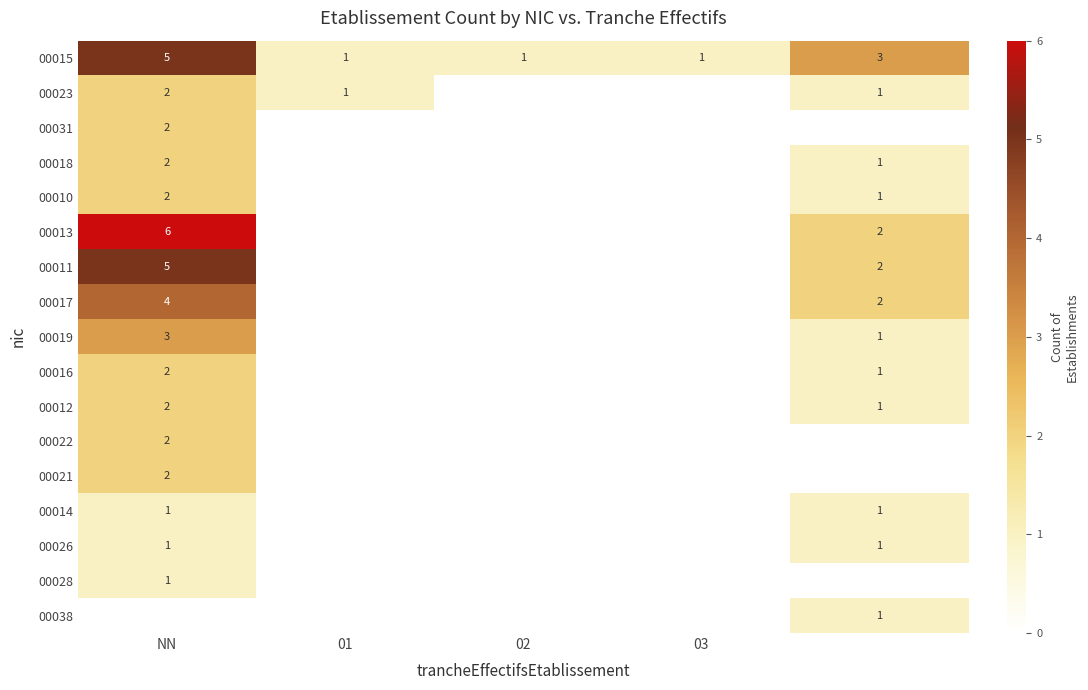

The value of 00018 at NN is 2. True or false?

True